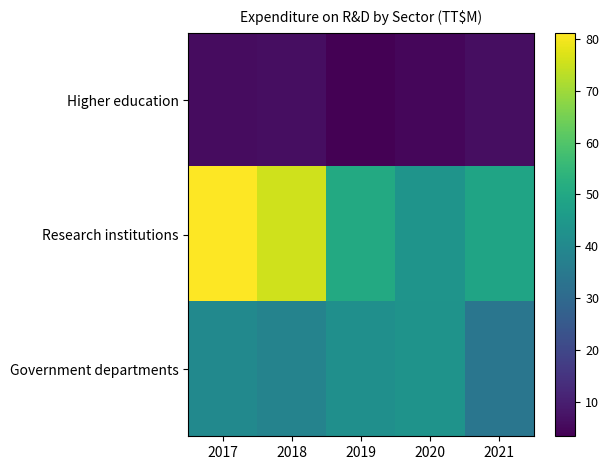

Which series has the largest range (max minus min)?

Research institutions